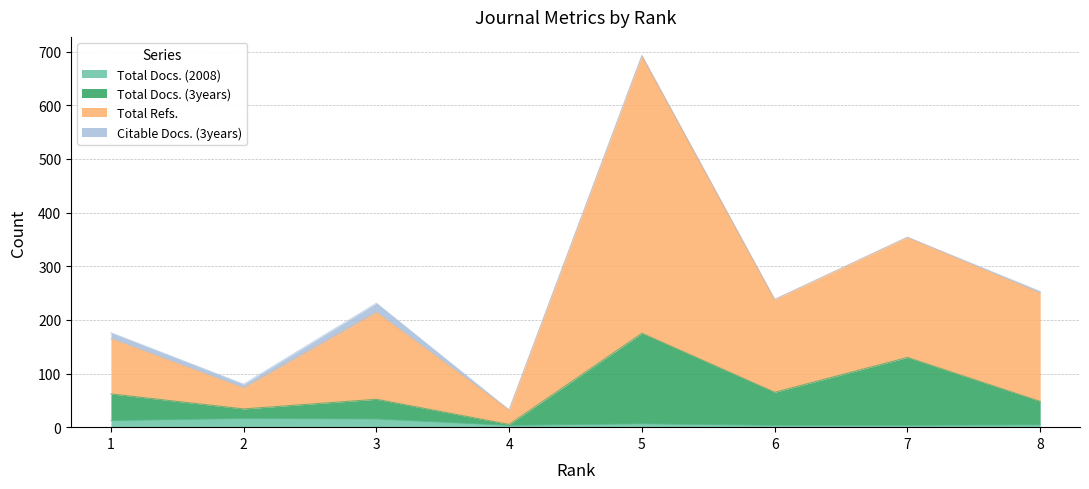

Does the chart have visible grid lines?

Yes